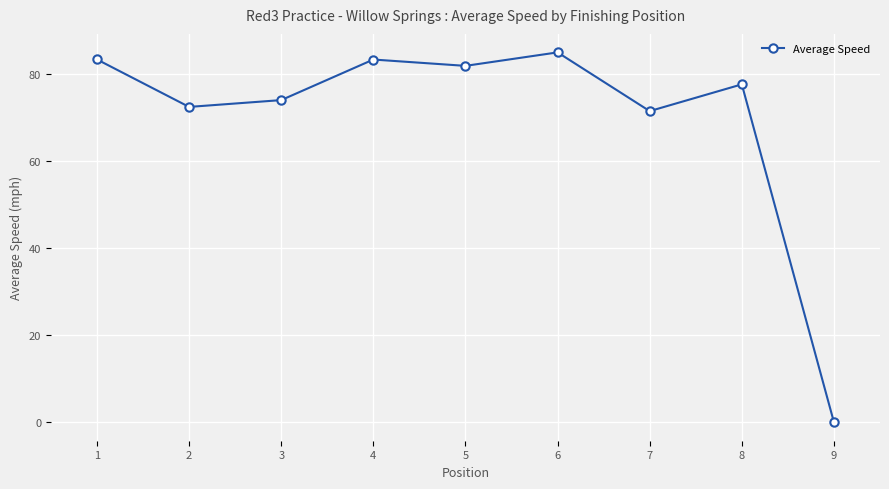

Where does the data first go above 77?

1